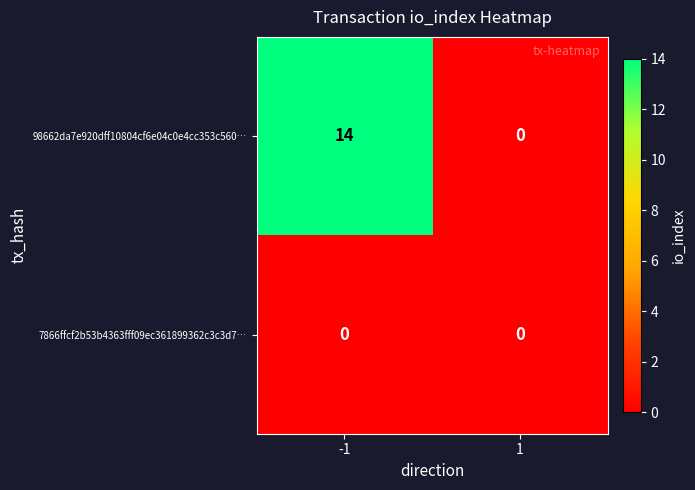

Rank the series at -1 from highest to lowest value.

98662da7e920dff10804cf6e04c0e4cc353c560…, 7866ffcf2b53b4363fff09ec361899362c3c3d7…